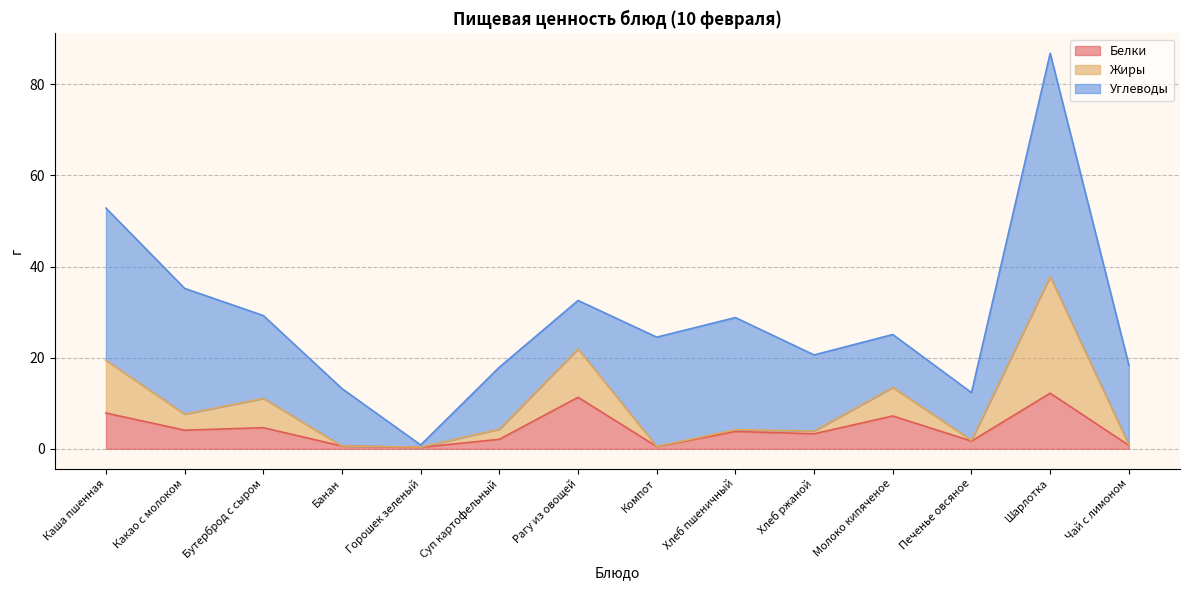

True or false: Жиры and Белки intersect in this chart.

False